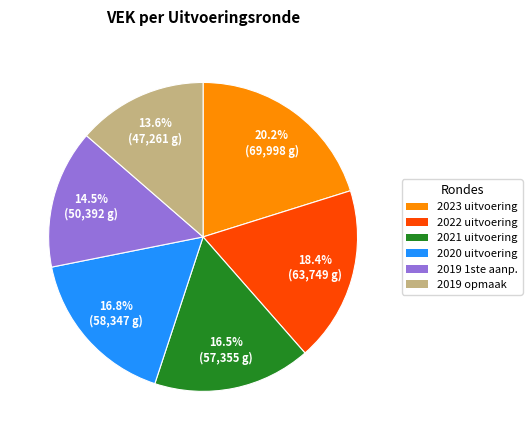

Is there any slice that represents more than half of the pie?

No